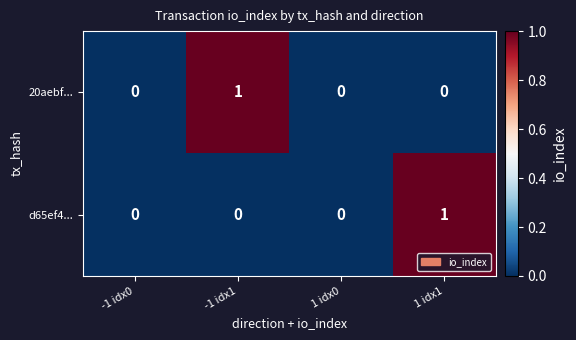

The d65ef4... series shows 0 at -1 idx1. True or false?

True